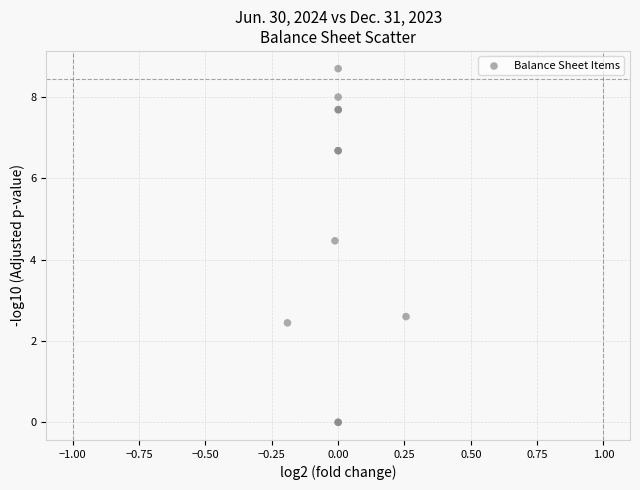

What Y value in the scatter plot is closest to 4?

4.5